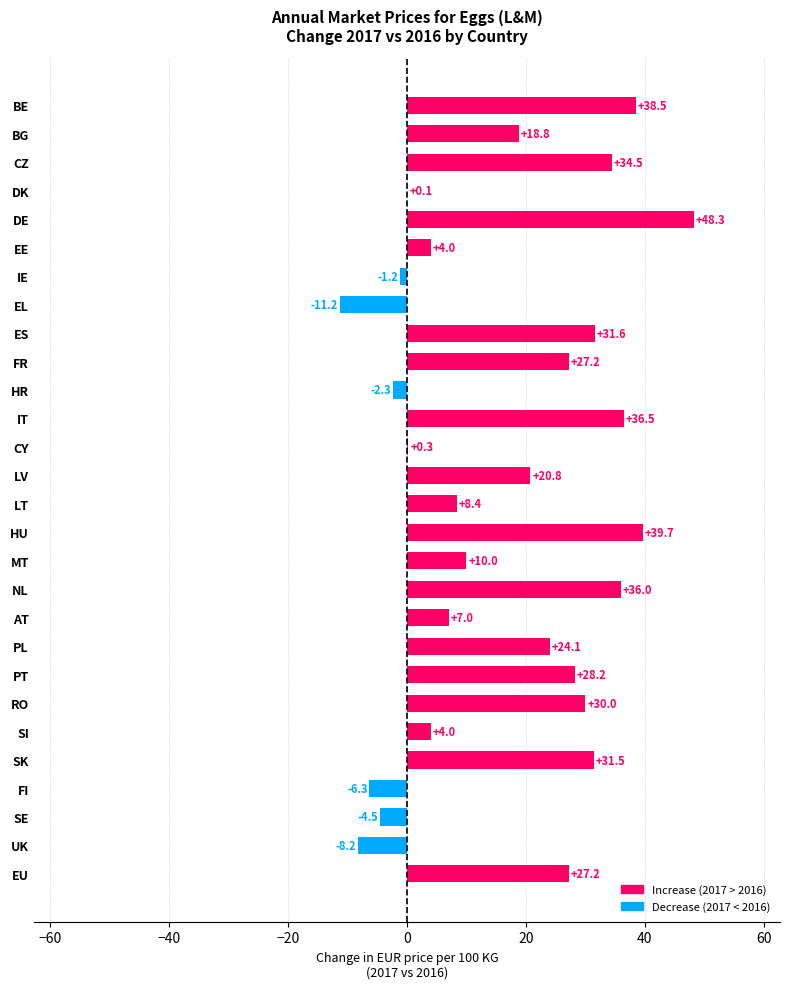

What is the change in value from IE to NL?

+37.2